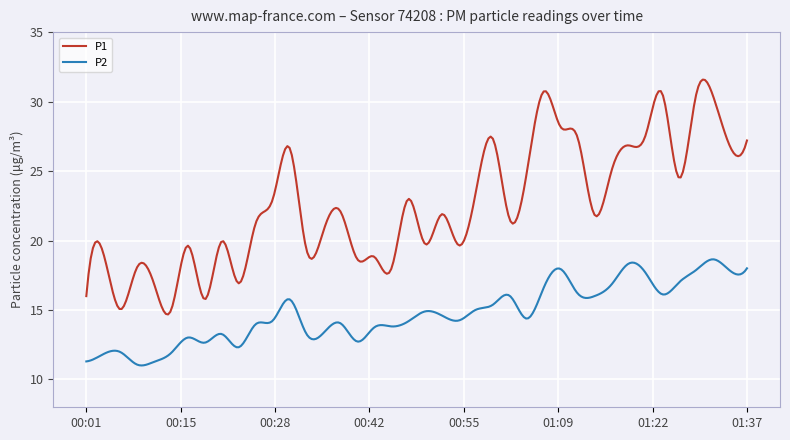

Rank the series by their average value, from highest to lowest.

P1, P2